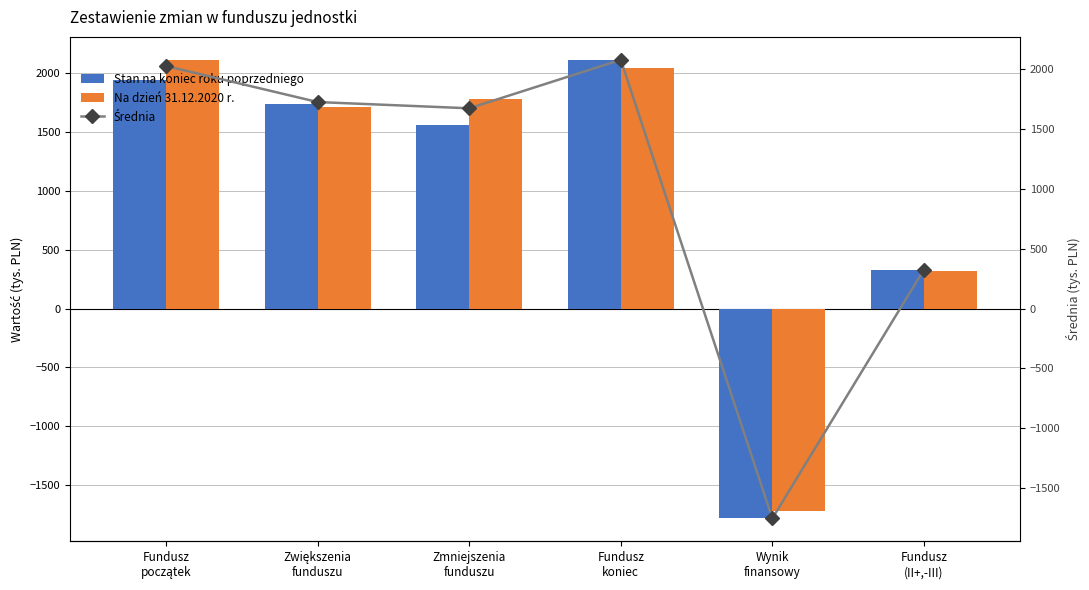

Is the value of Średnia at Fundusz
koniec greater than the value of Na dzień 31.12.2020 r. at Fundusz
początek?

No